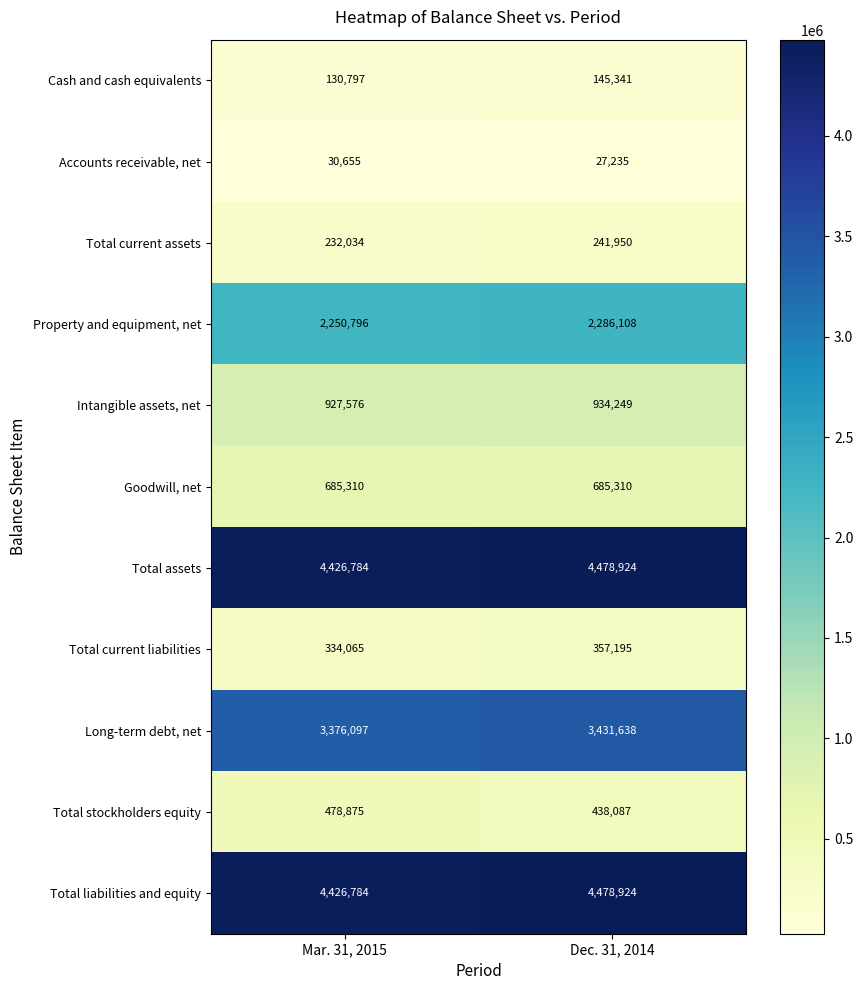

Count the number of categories in the chart.

2